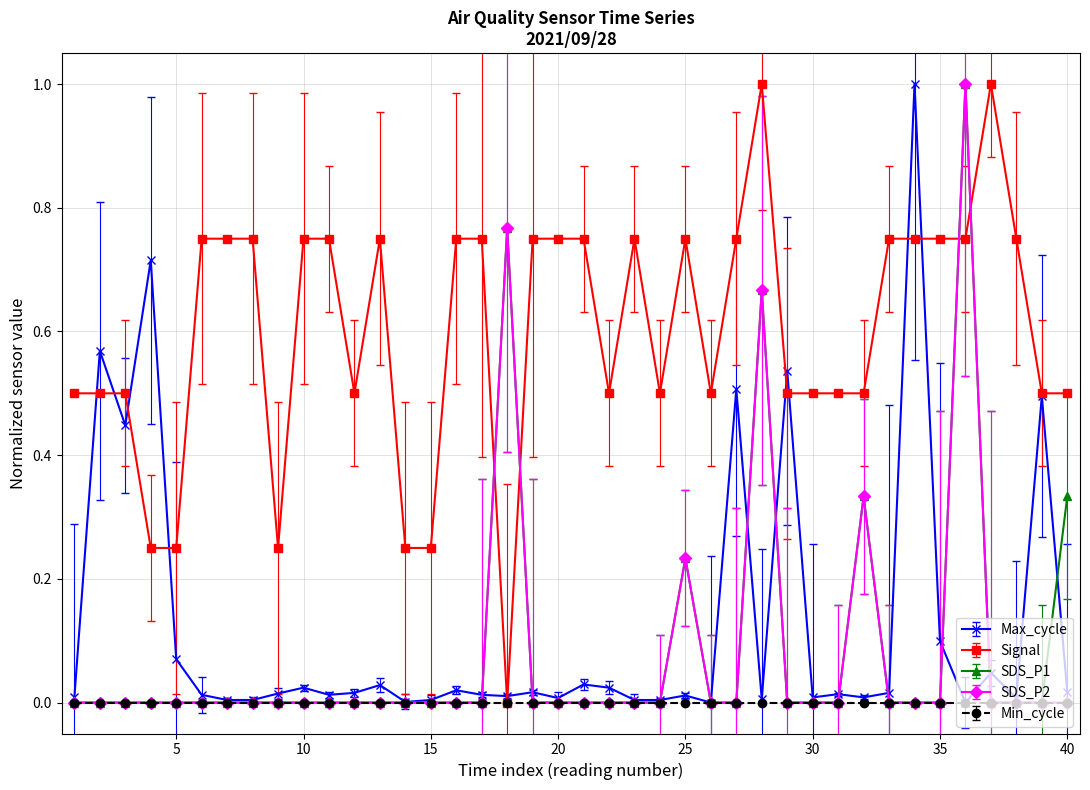

Which series has the largest total across all categories?

Signal